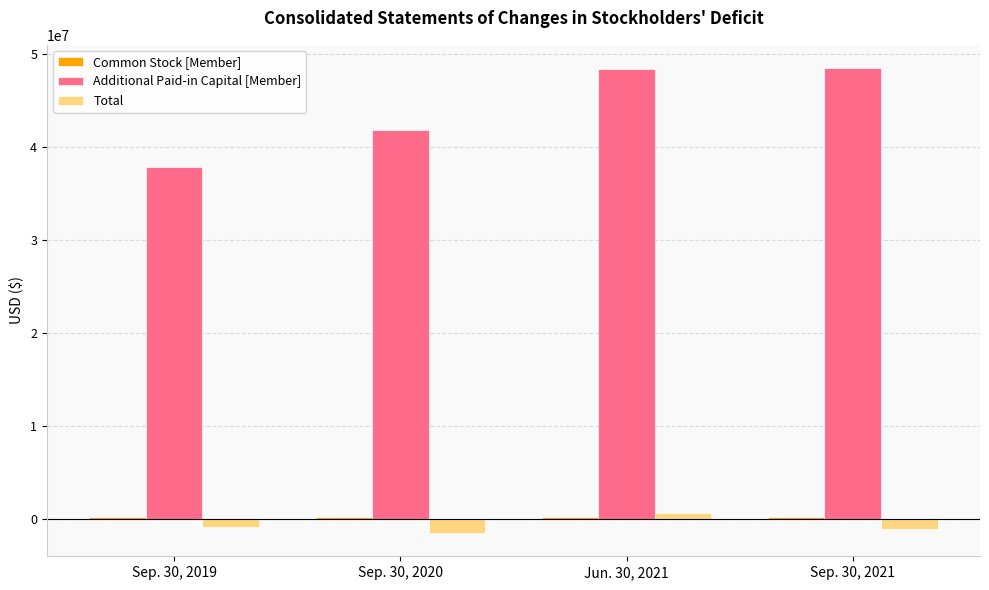

Does the chart contain stacked bars?

No